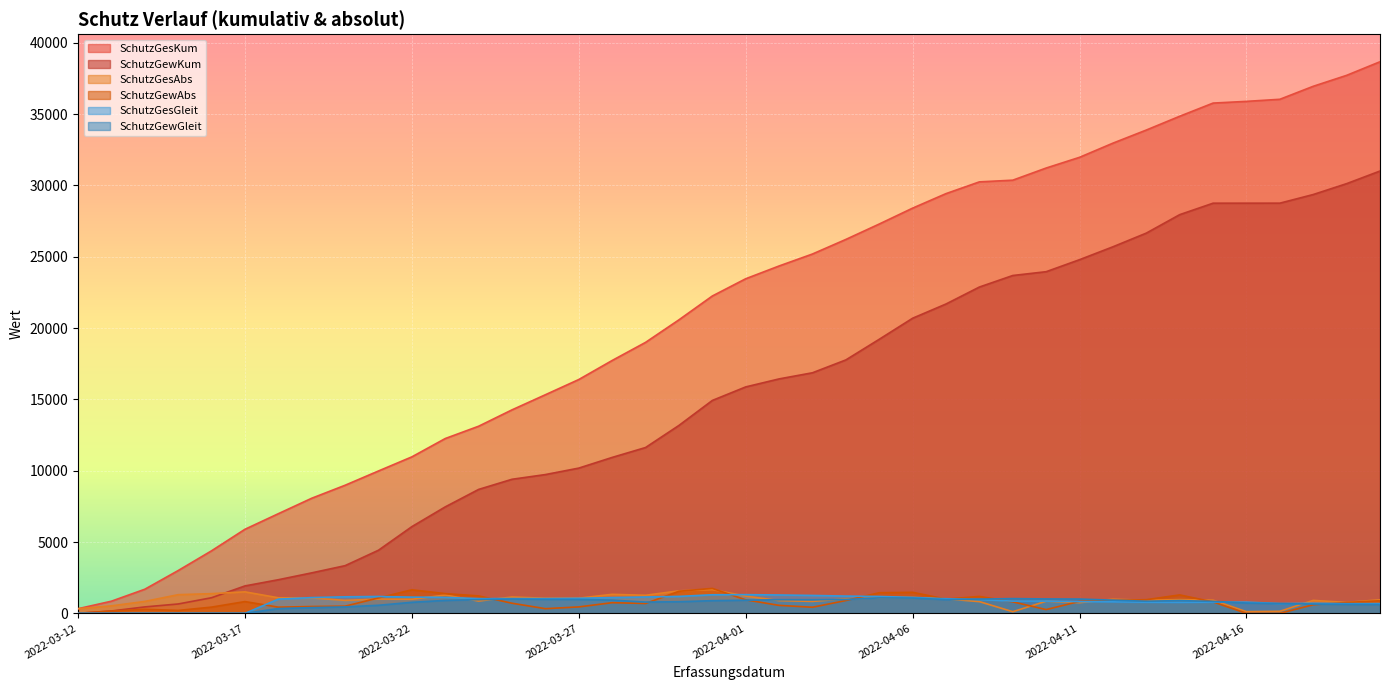

What is the minimum value for SchutzGewAbs?

1